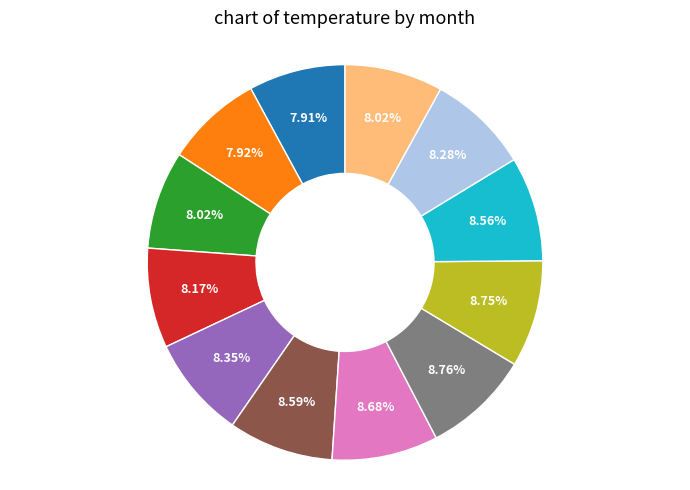

Is there any slice that represents more than half of the pie?

No